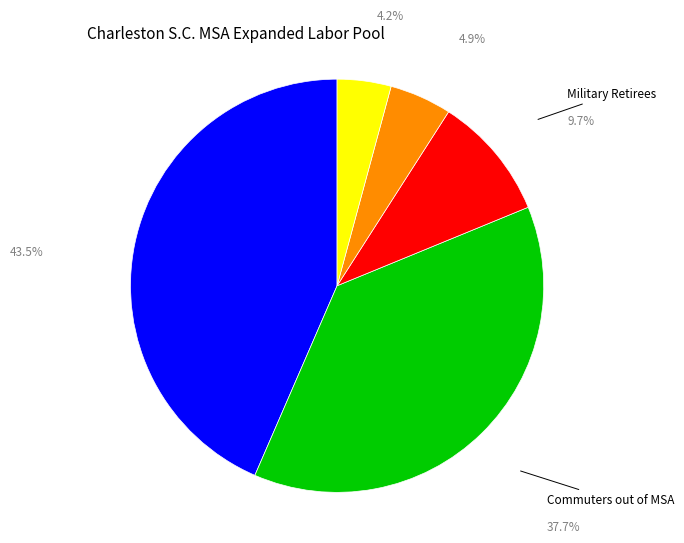

Does any single category account for the majority?

No